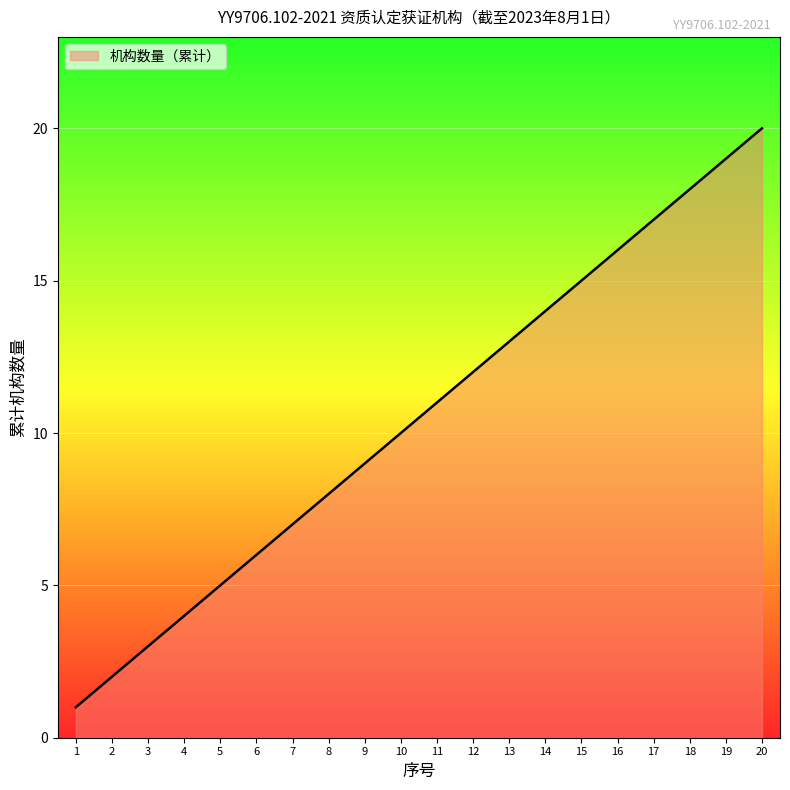

Which label corresponds to the largest value in the chart?

20